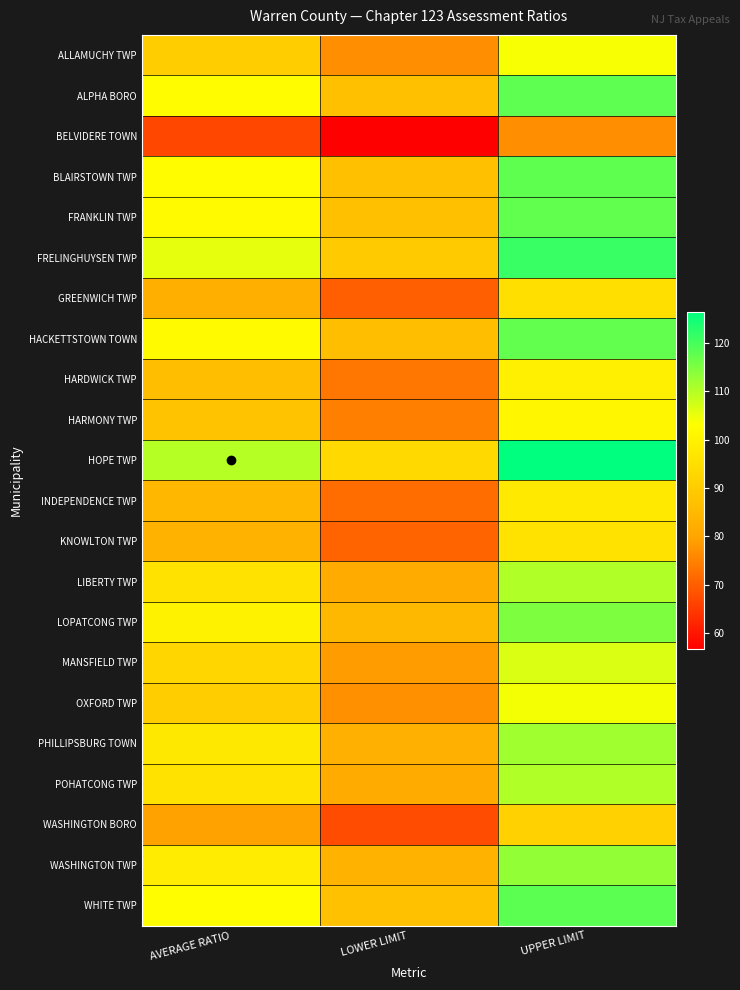

What is the maximum value shown in the chart?

126.5